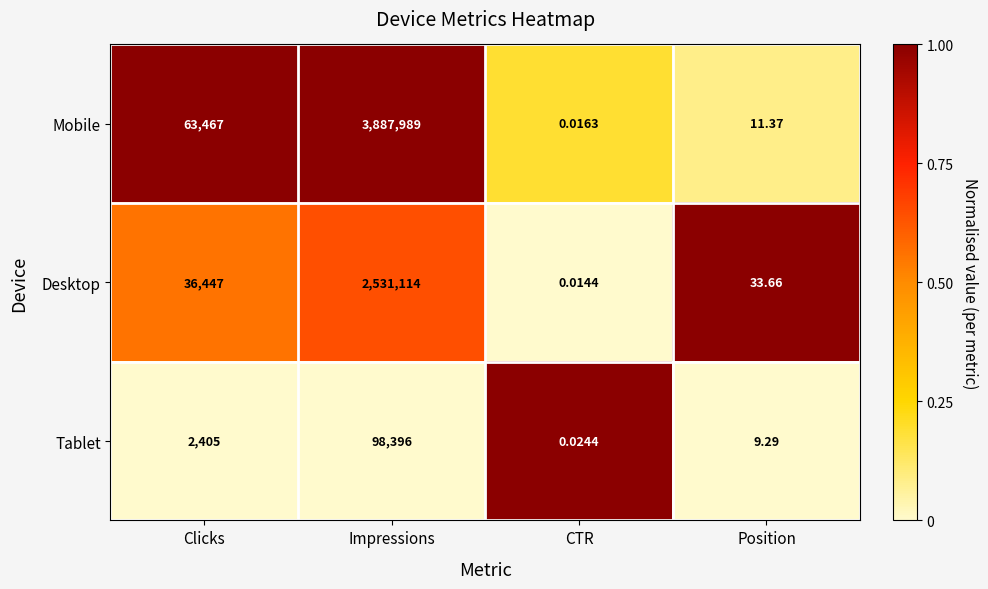

What is the difference between the highest and lowest values at Position?

24.4